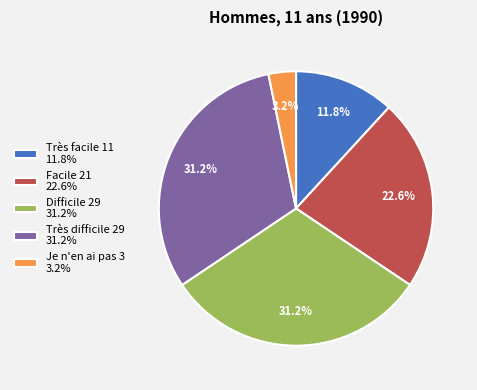

Between Facile 21 22.6% and Très facile 11 11.8%, which is larger?

Facile 21 22.6%